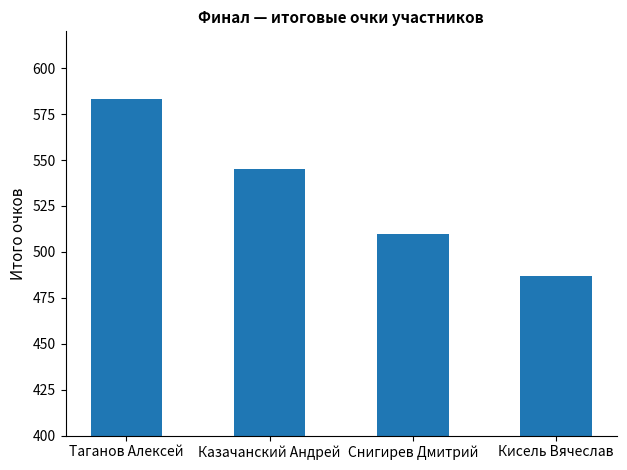

Which has a higher value, Кисель Вячеслав or Таганов Алексей?

Таганов Алексей